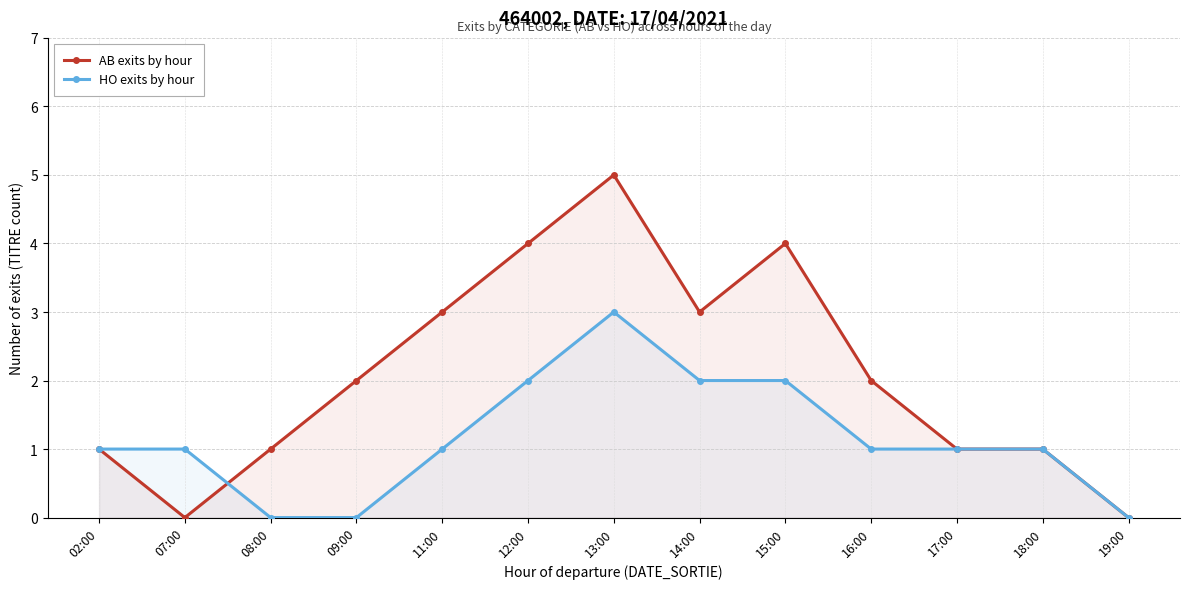

What is the total value across all series at 08:00?

1